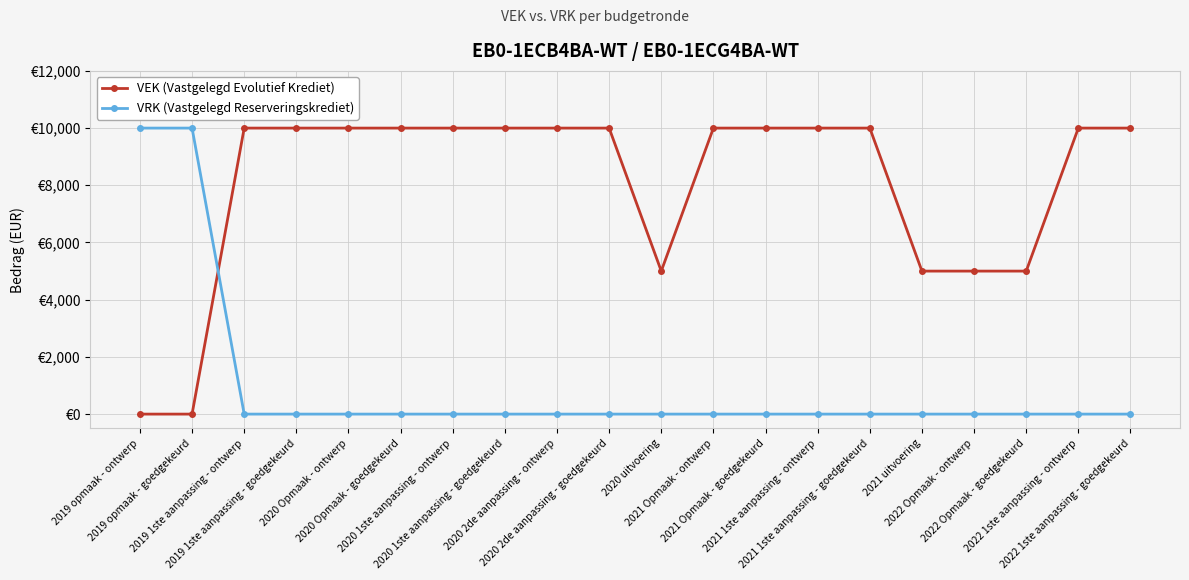

Is this an area chart (filled region under the line)?

No